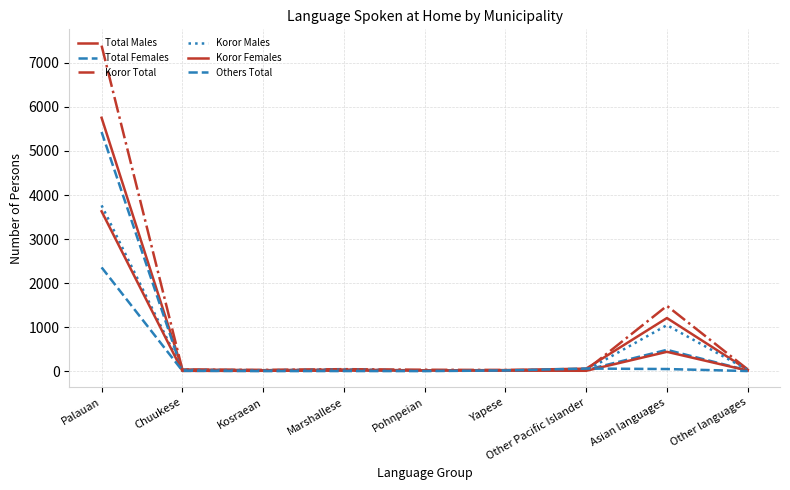

Reading left to right, transcribe all the data shown in this chart.

Total Males: Palauan=5755	Chuukese=37	Kosraean=20	Marshallese=35	Pohnpeian=15	Yapese=23	Other Pacific Islander=56	Asian languages=1205	Other languages=30
Total Females: Palauan=5431	Chuukese=5	Kosraean=8	Marshallese=10	Pohnpeian=16	Yapese=16	Other Pacific Islander=26	Asian languages=483	Other languages=14
Koror Total: Palauan=7394	Chuukese=33	Kosraean=27	Marshallese=44	Pohnpeian=31	Yapese=25	Other Pacific Islander=23	Asian languages=1482	Other languages=39
Koror Males: Palauan=3765	Chuukese=28	Kosraean=20	Marshallese=34	Pohnpeian=15	Yapese=14	Other Pacific Islander=16	Asian languages=1044	Other languages=27
Koror Females: Palauan=3629	Chuukese=5	Kosraean=7	Marshallese=10	Pohnpeian=16	Yapese=11	Other Pacific Islander=7	Asian languages=438	Other languages=12
Others Total: Palauan=2356	Chuukese=9	Kosraean=0	Marshallese=1	Pohnpeian=0	Yapese=14	Other Pacific Islander=58	Asian languages=47	Other languages=1